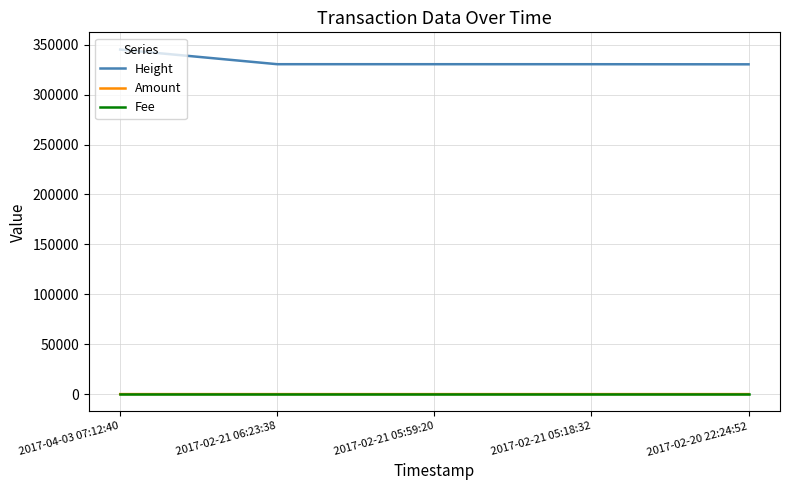

How many distinct data groups are displayed?

3